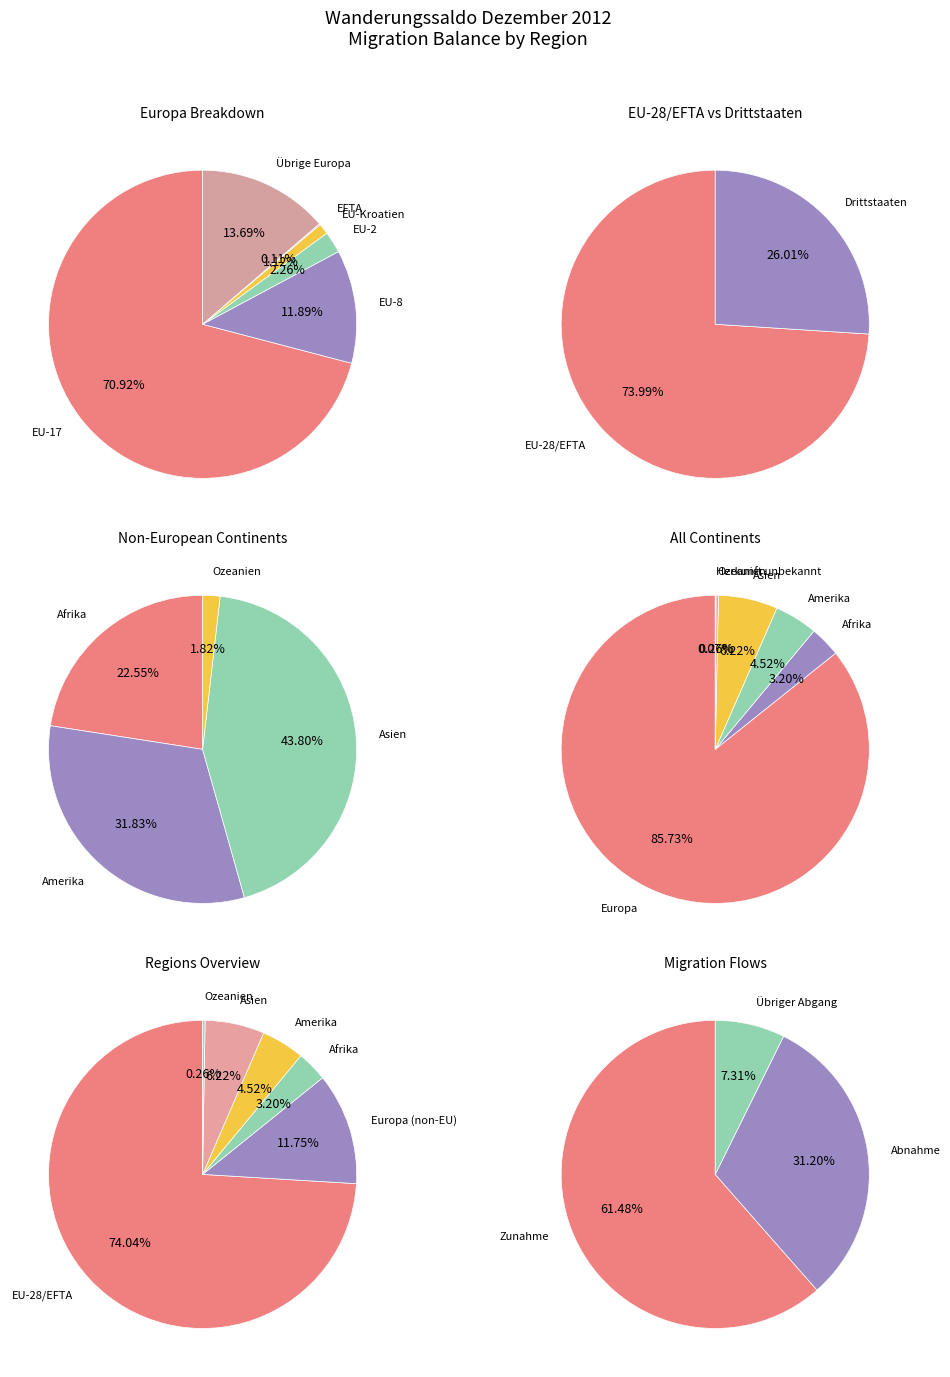

What is the smallest slice in the pie chart?

Herkunft unbekannt